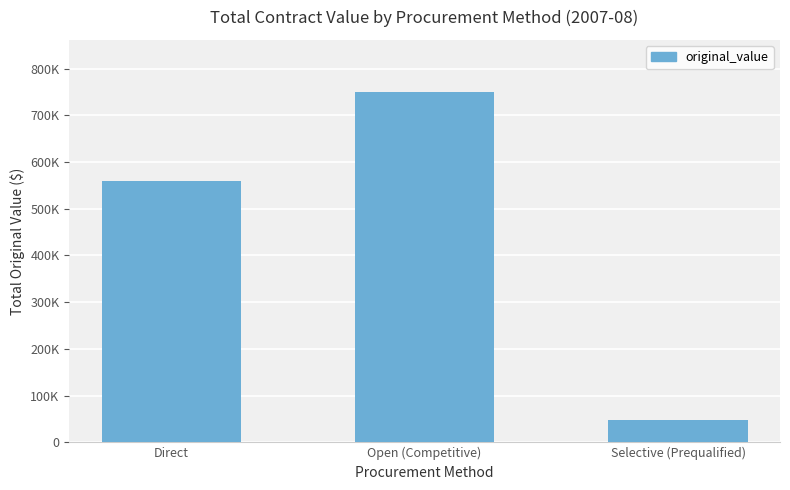

At which category does the chart reach its minimum across all series?

Selective (Prequalified)